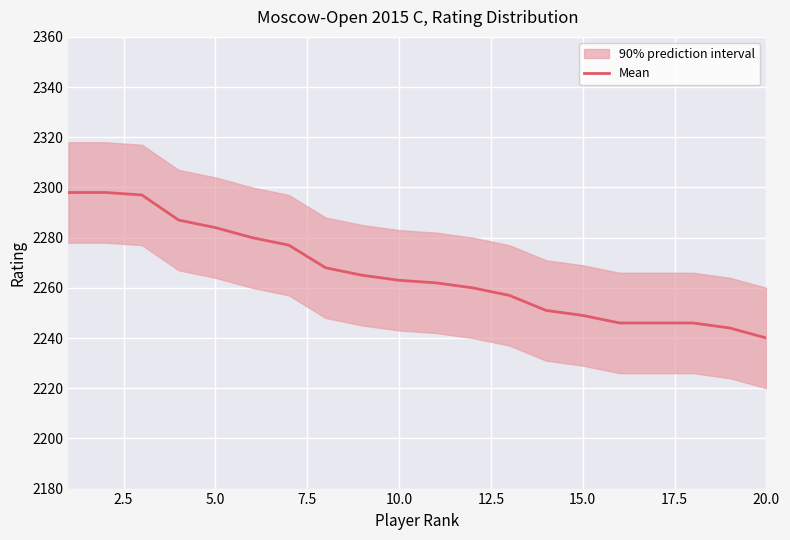

Read the value at 7.5, to the nearest 10.

2290